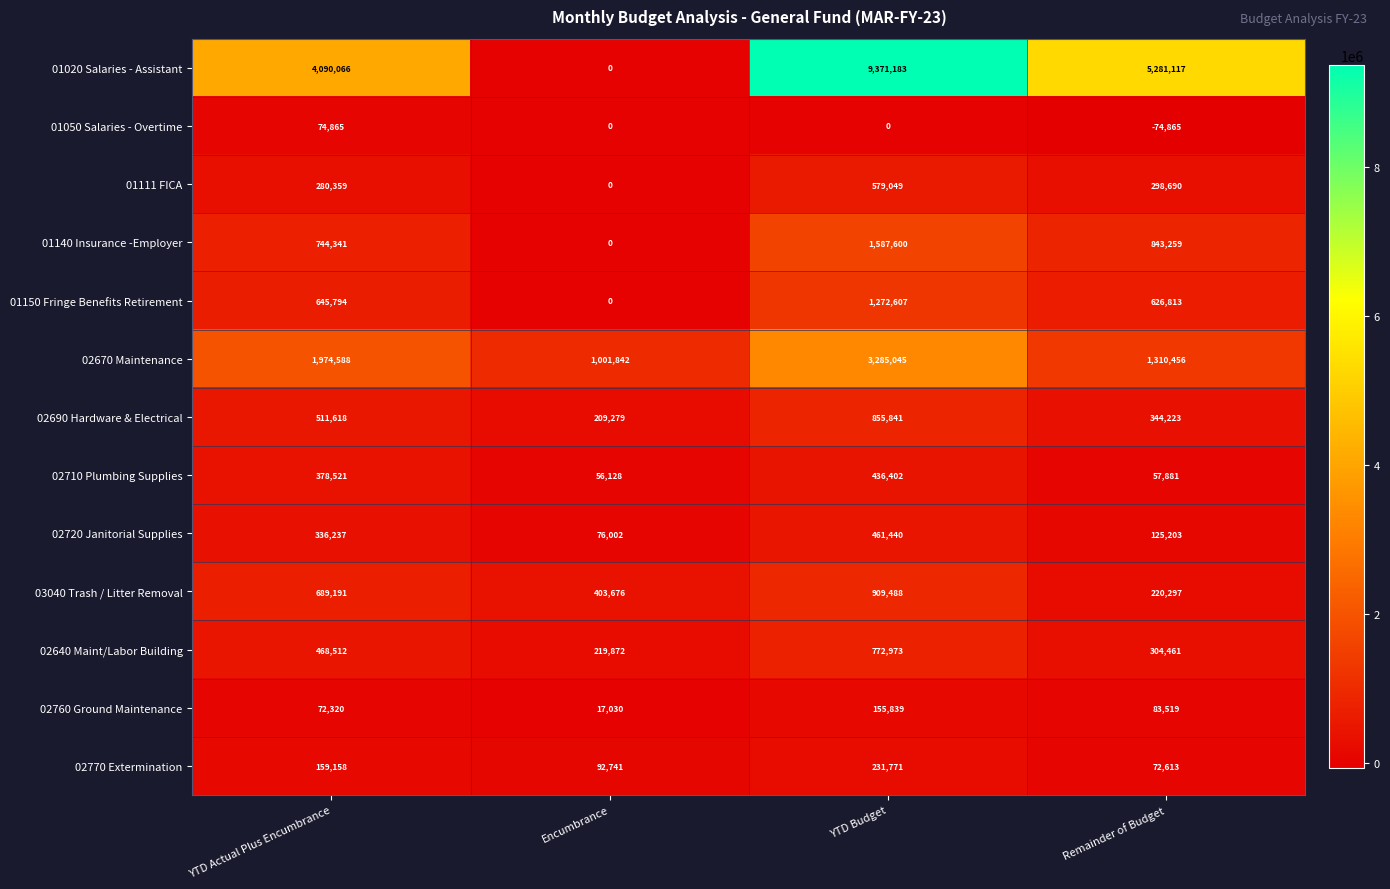

Which series changed the most between YTD Actual Plus Encumbrance and Encumbrance?

01020 Salaries - Assistant